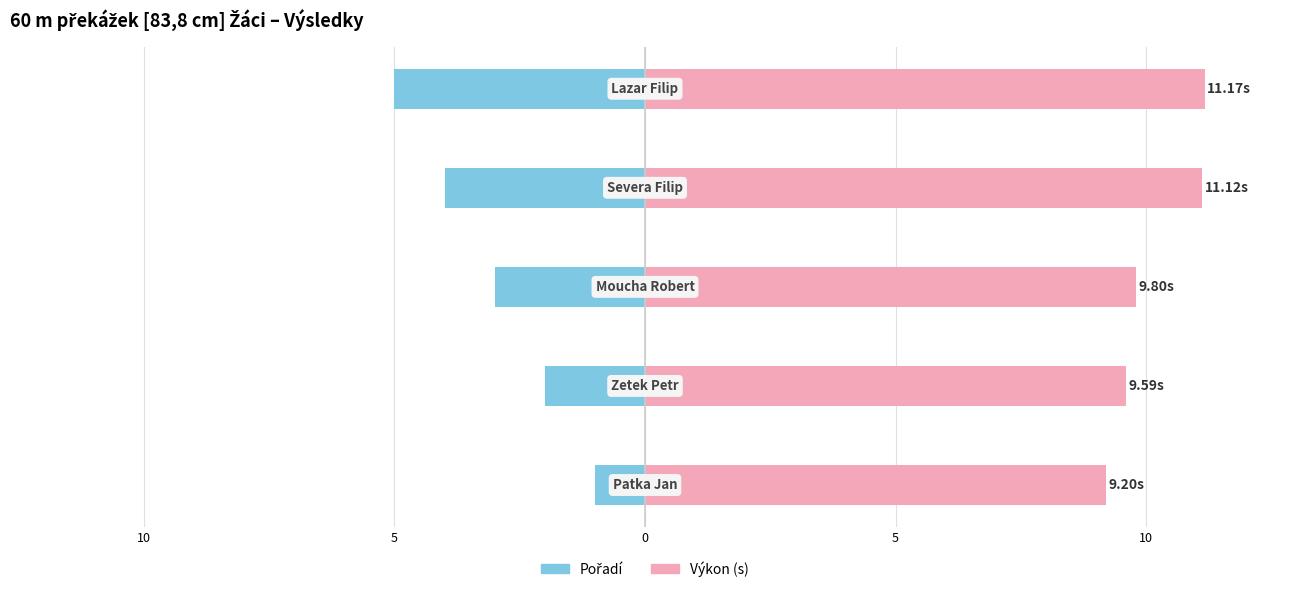

True or false: Pořadí has a value of -0.4 at 15.

False